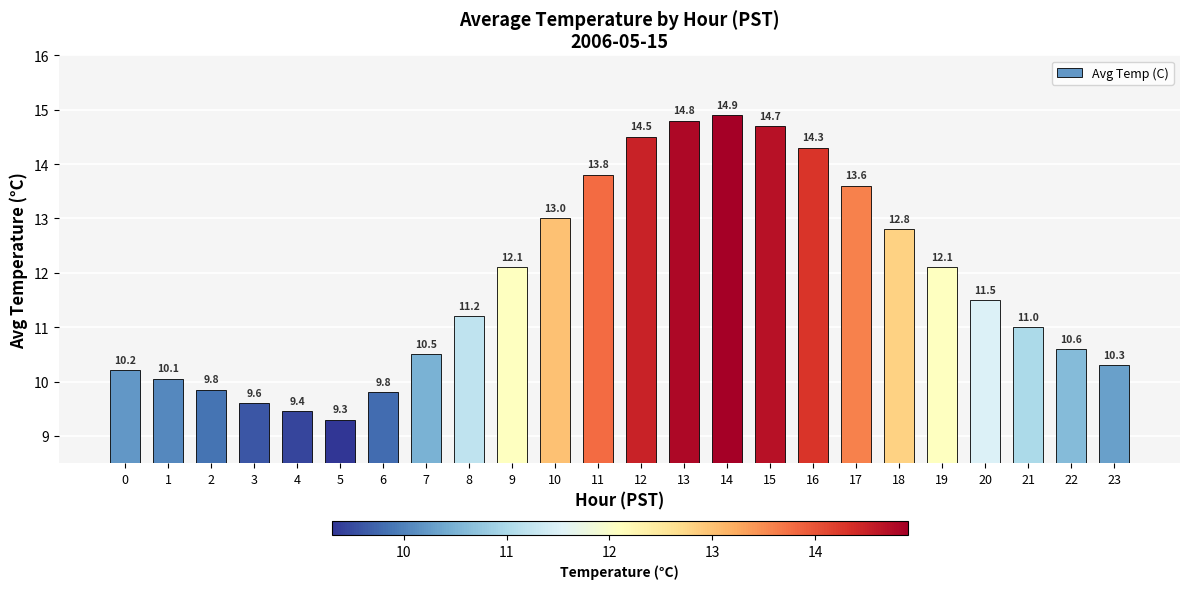

What is the minimum value shown in the chart?

9.3